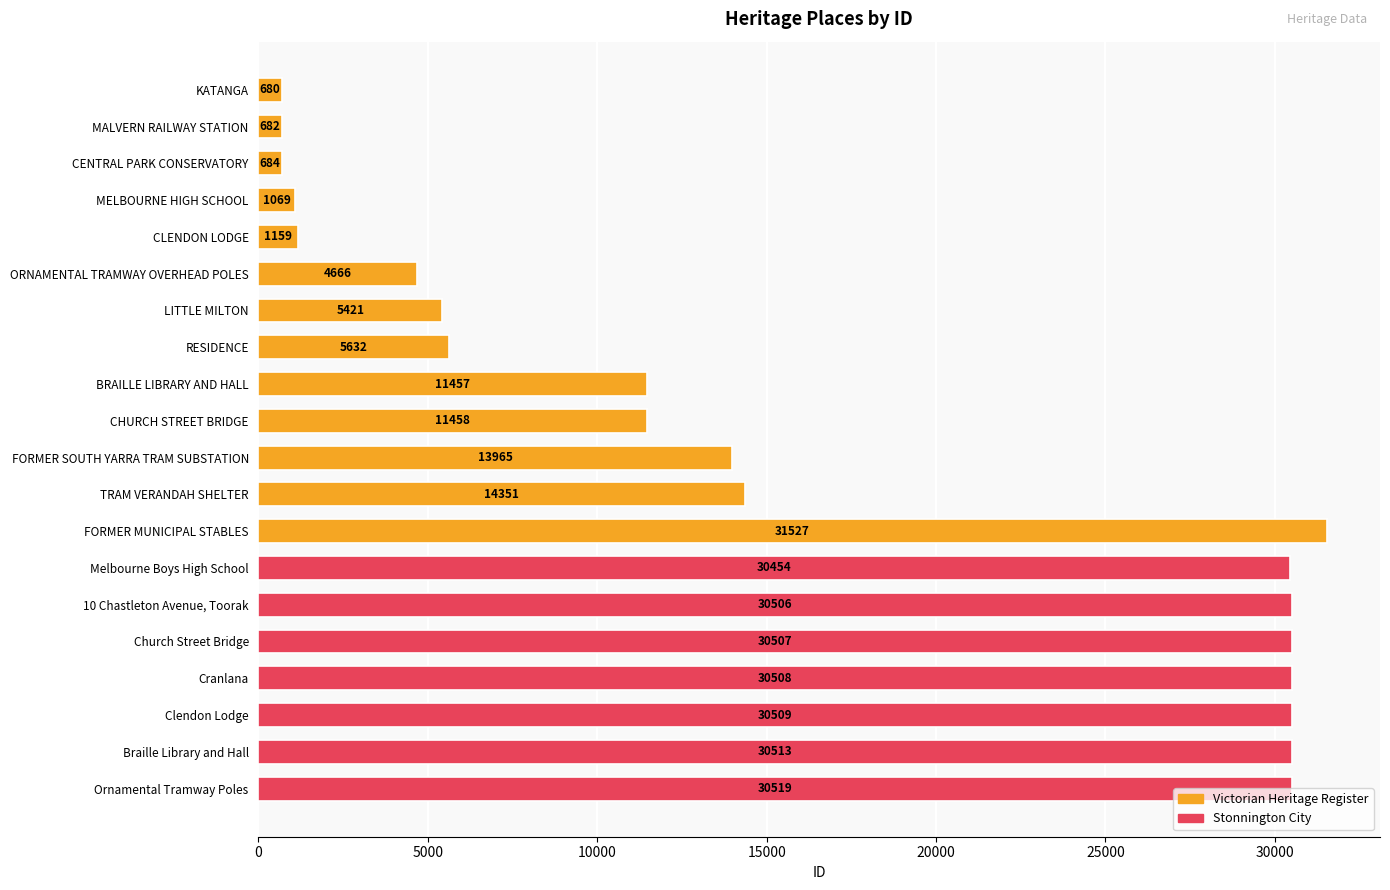

True or false: the data shows 48512 at Melbourne Boys High School.

False